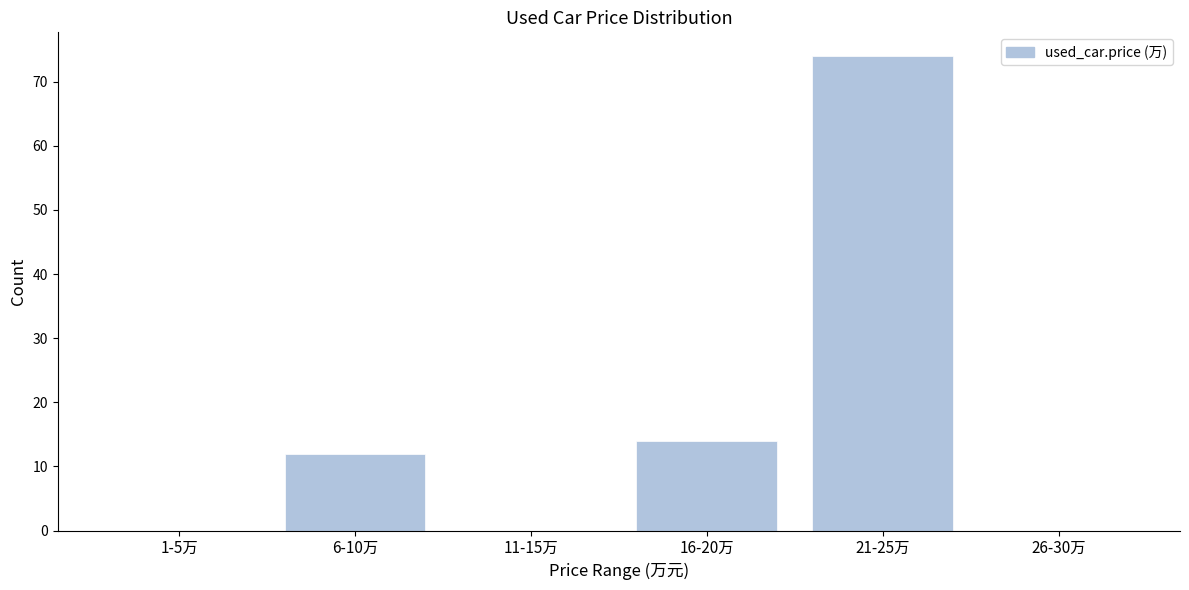

Reading left to right, transcribe all the data shown in this chart.

1-5万=0	6-10万=12	11-15万=0	16-20万=14	21-25万=74	26-30万=0